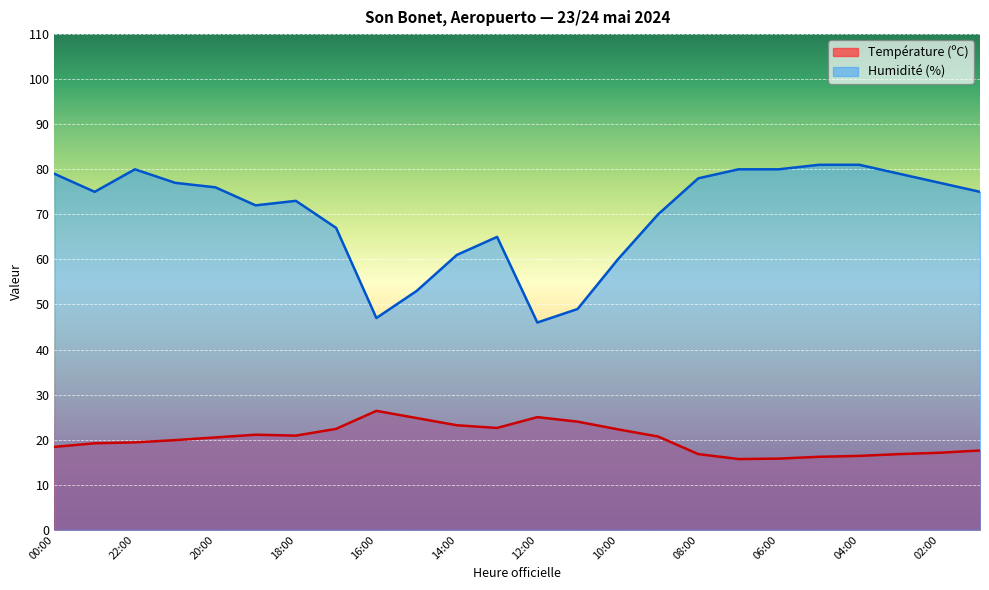

Rank the series at 14:00 from highest to lowest value.

Humidité (%), Température (ºC)